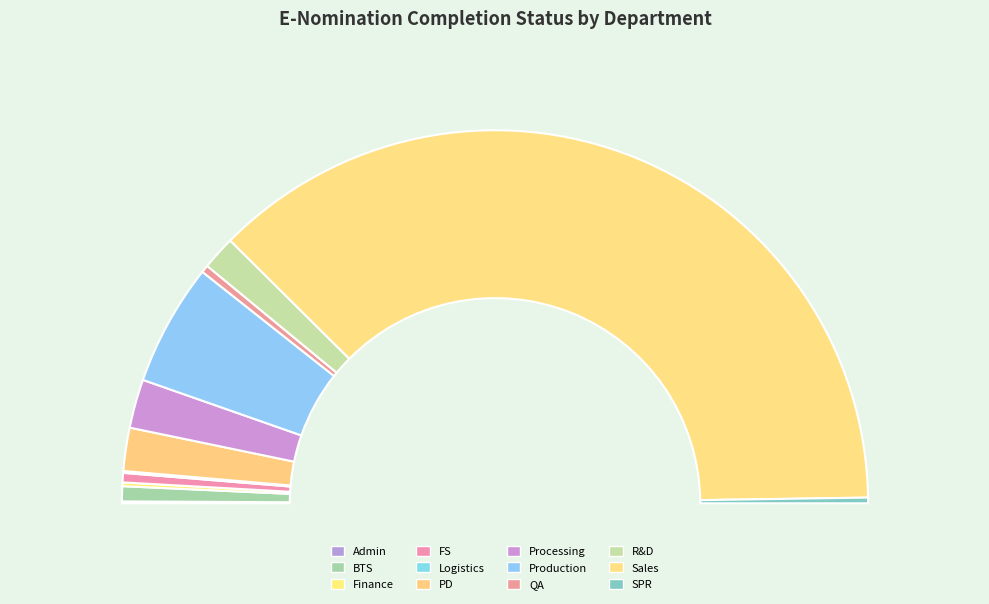

Which slice is the smallest?

Admin